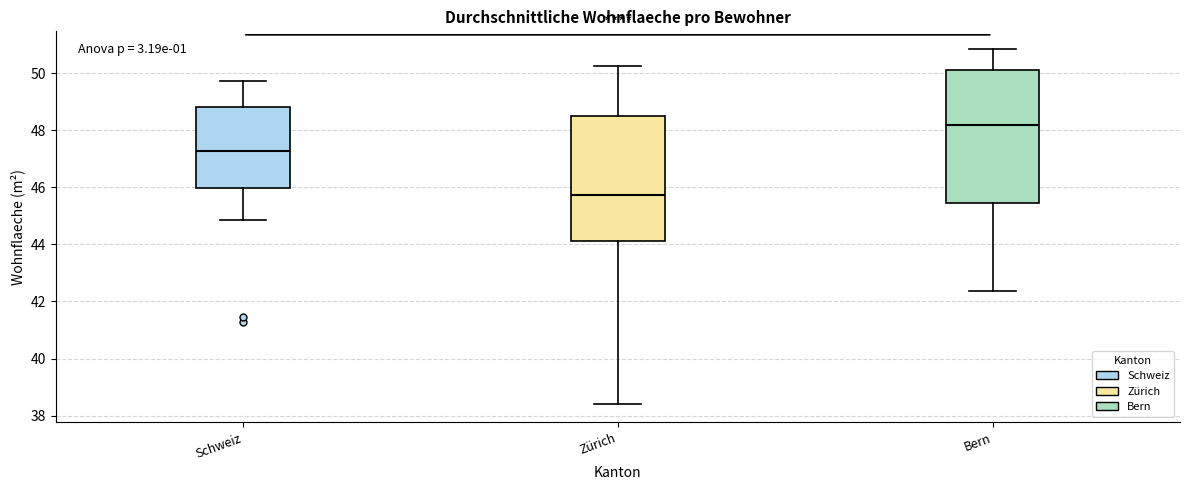

Reading left to right, transcribe this box plot: for each box, give where its median line is, the range the box spans, and where its two whiskers end, as read against the y-axis. The values are not printed on the chart, so give them approximately, as read against the axis.

Schweiz: median 47.2, box 46.0 to 48.8, whiskers 44.8 to 49.8
Zürich: median 45.8, box 44.2 to 48.4, whiskers 38.4 to 50.2
Bern: median 48.2, box 45.4 to 50.2, whiskers 42.4 to 50.8